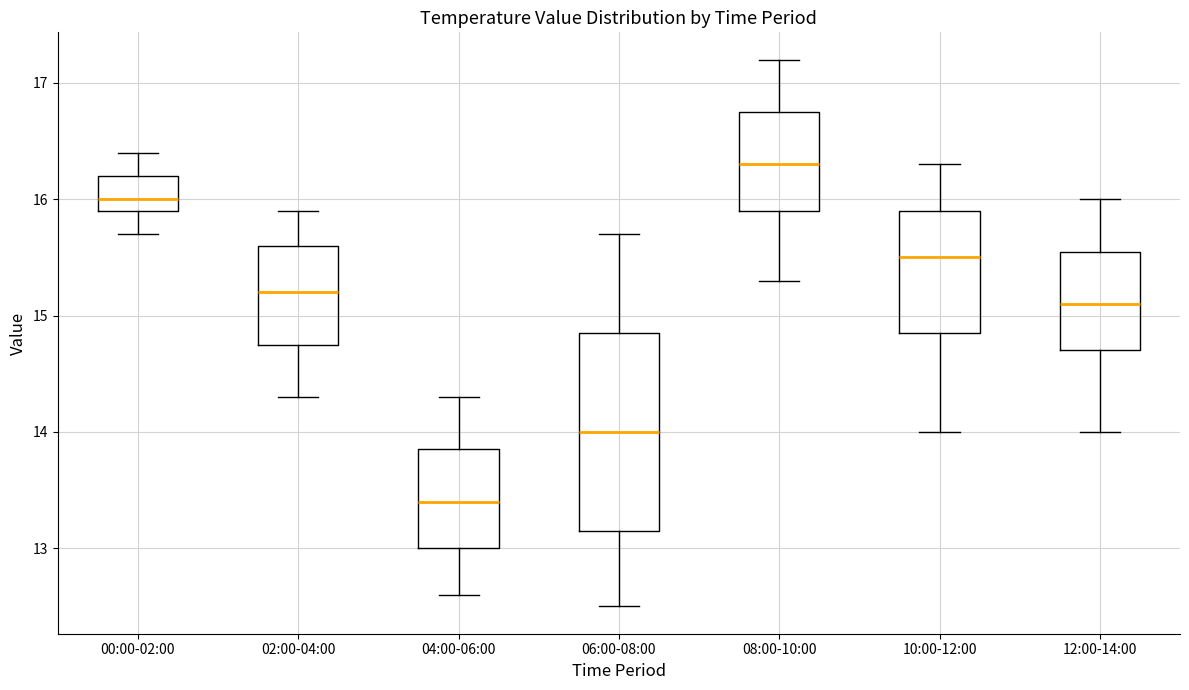

Where does the lower whisker of the box for 12:00-14:00 end on the y-axis? The values are not printed on the chart, so give them approximately, as read against the axis.

14.0